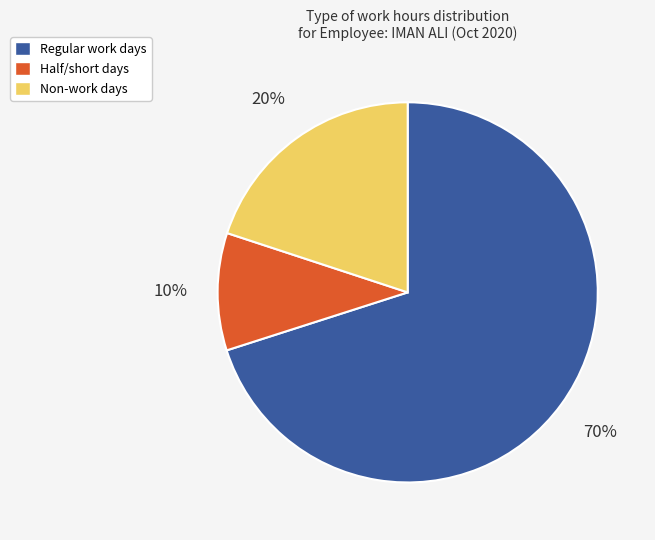

Which has a higher value, Regular work days or Half/short days?

Regular work days